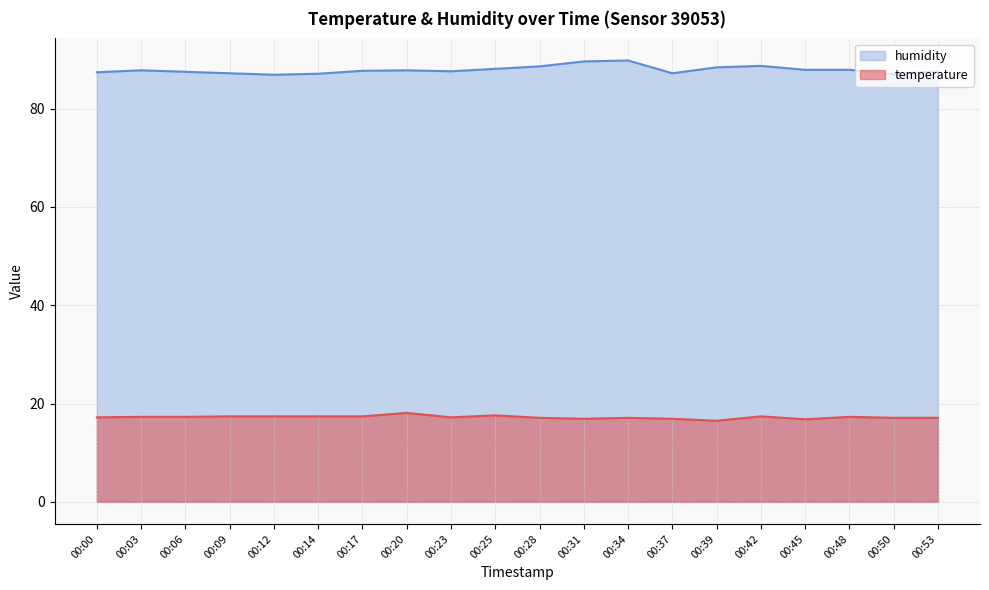

Which series has the largest total across all categories?

humidity